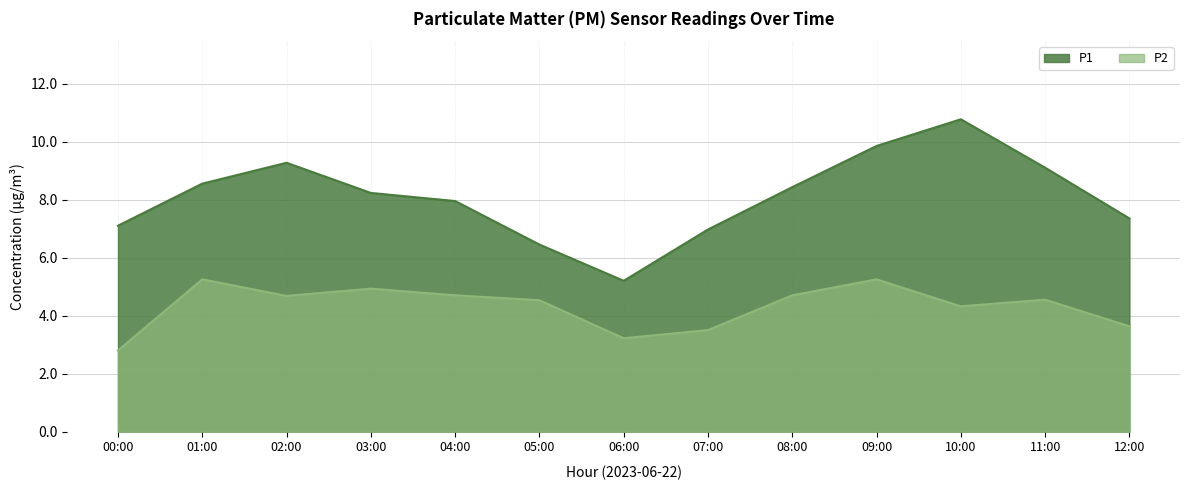

True or false: P1 and P2 cross at least once.

False